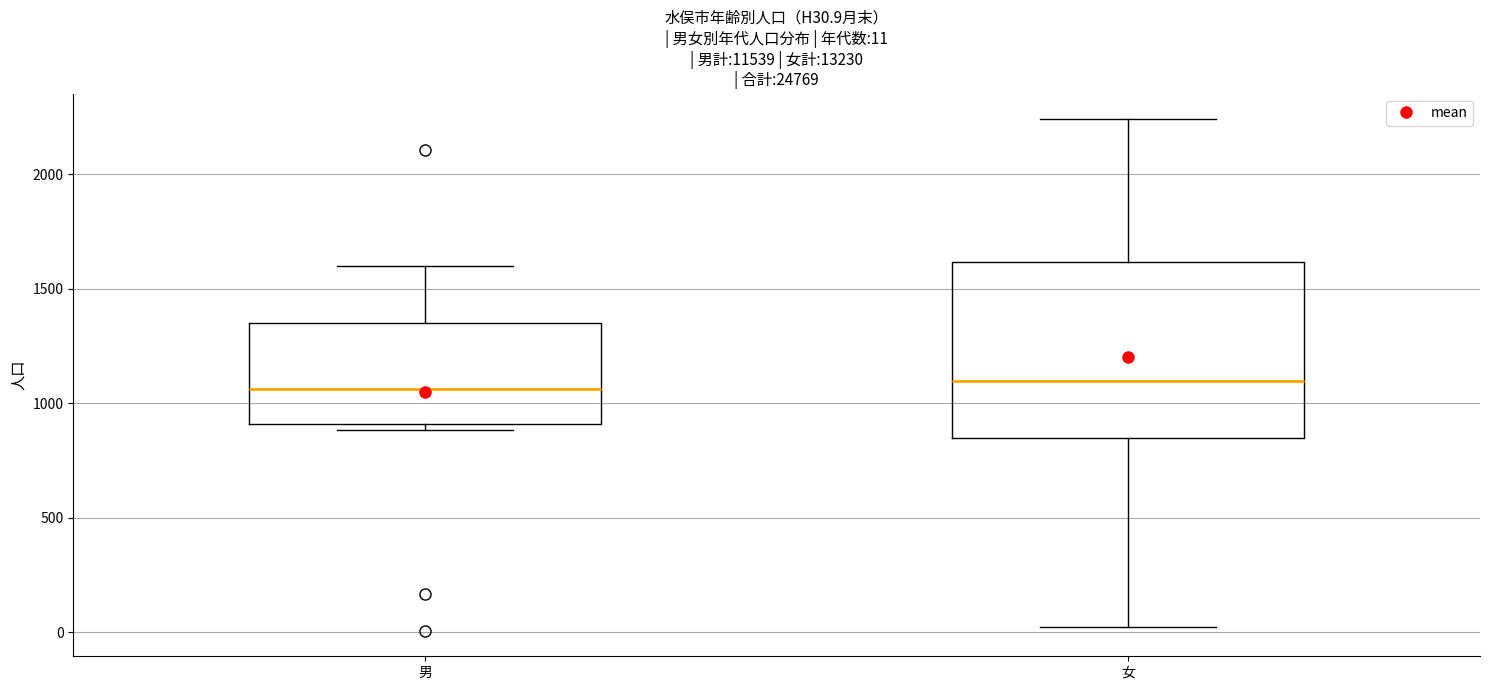

Which box is the tallest, from its lower edge to its upper edge?

女